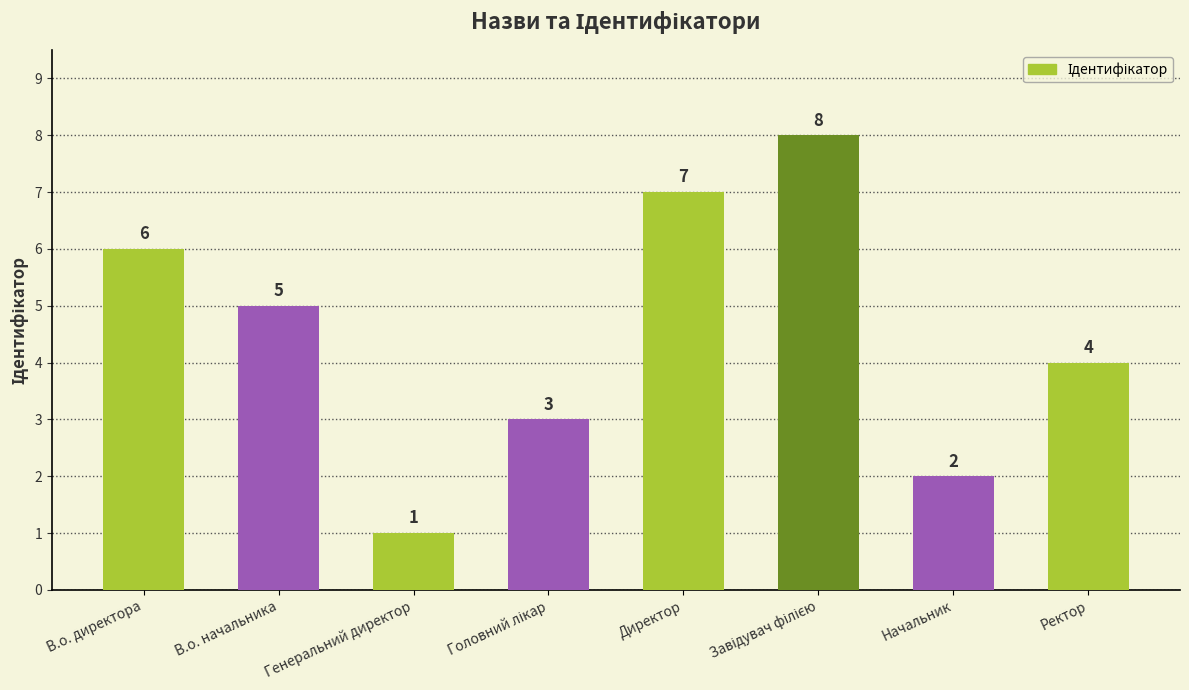

What is the label of the 8th bar from the left?

Ректор